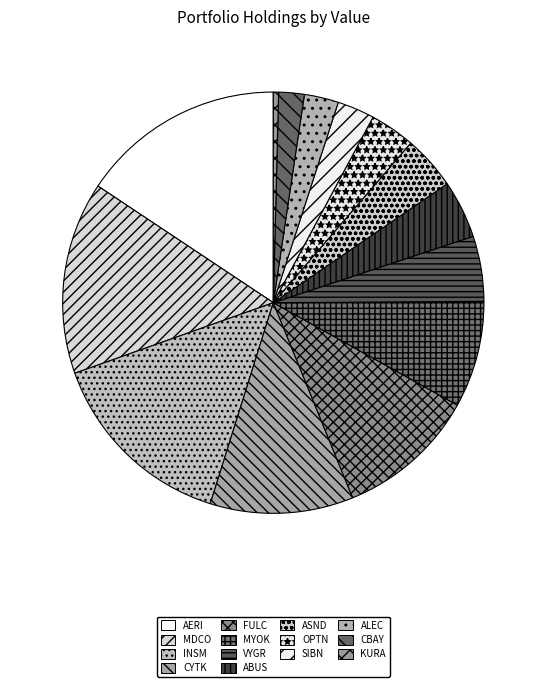

To the nearest percent, what is the difference between the largest and smallest slice percentages?

15%